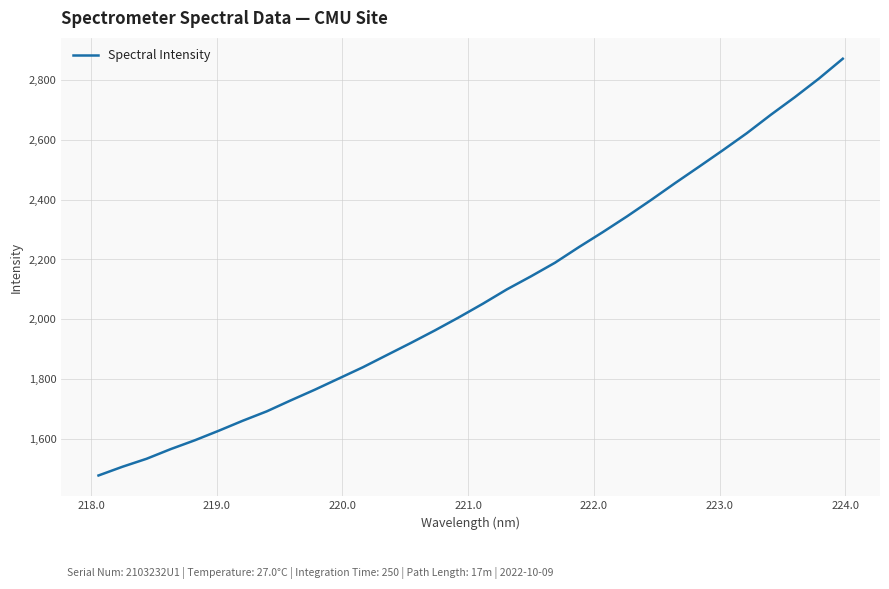

What is the difference between the maximum and minimum values?

1392.1